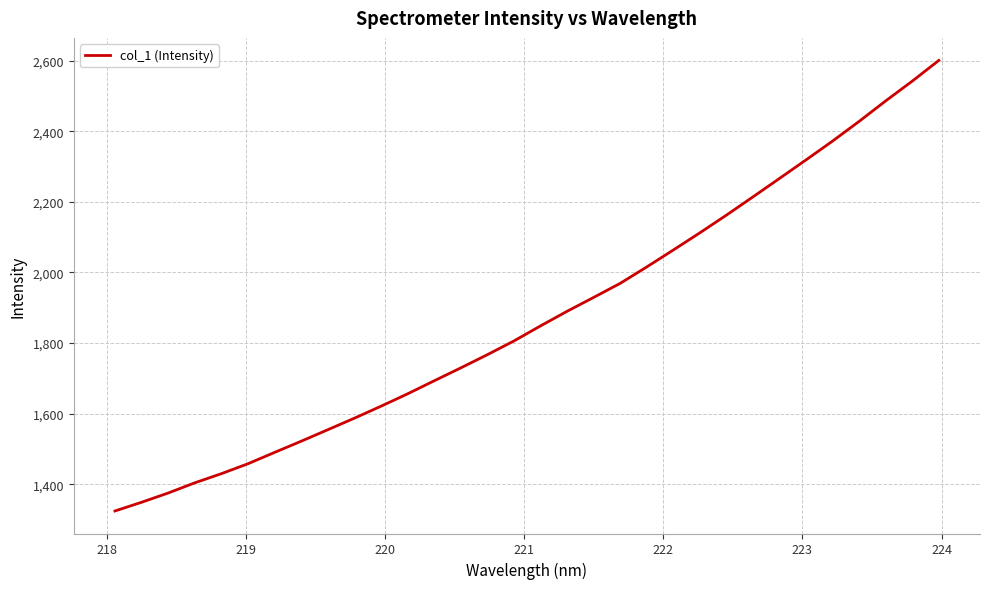

What is the smallest value displayed?

1324.0